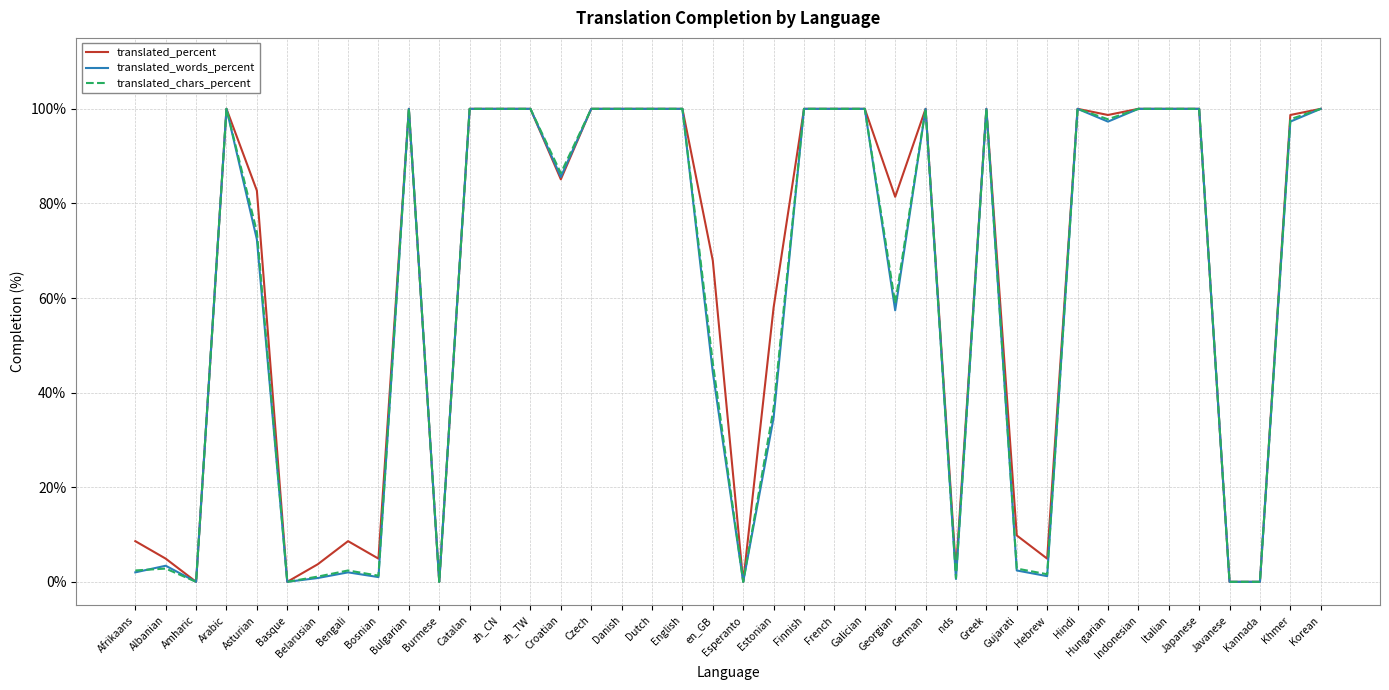

True or false: translated_percent has more than 0 interior local peaks.

True